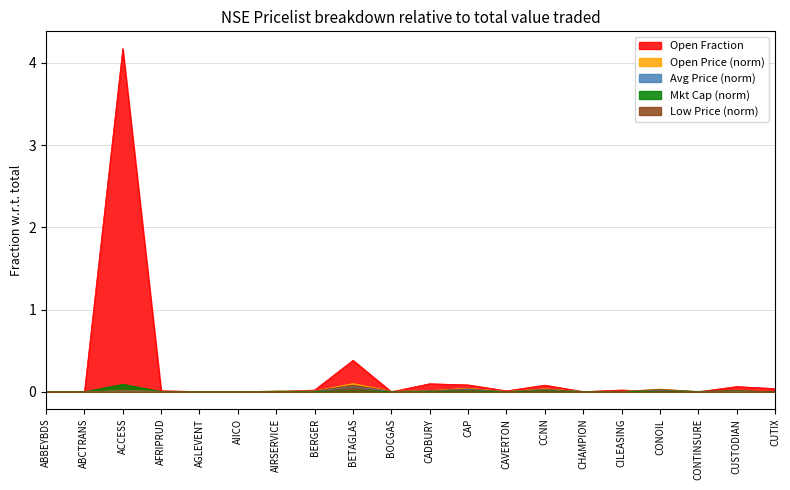

Which series has the largest total across all categories?

Open Fraction